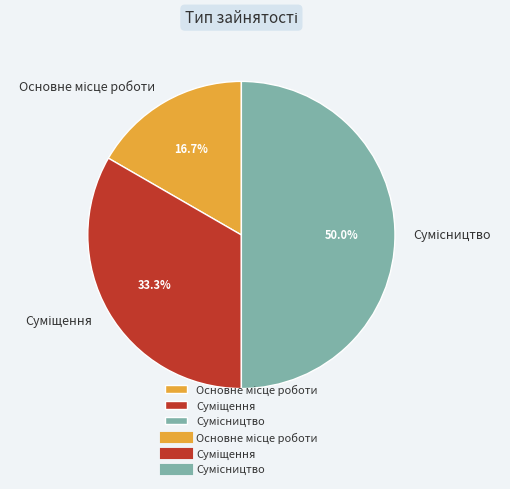

What is the ratio of the value at Основне місце роботи to the value at Суміщення?

0.5